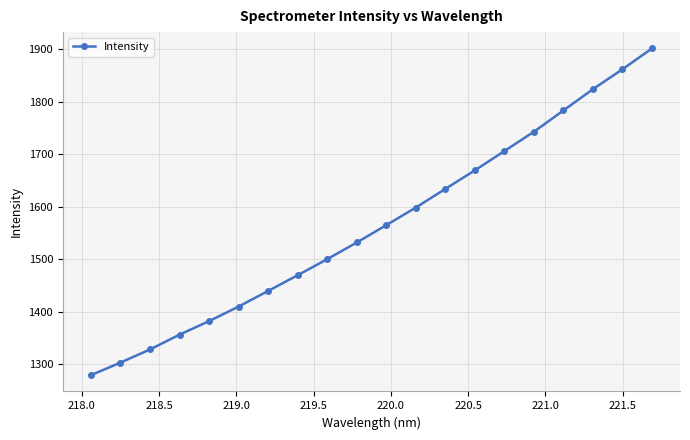

True or false: the data has more than 0 interior local peaks.

False